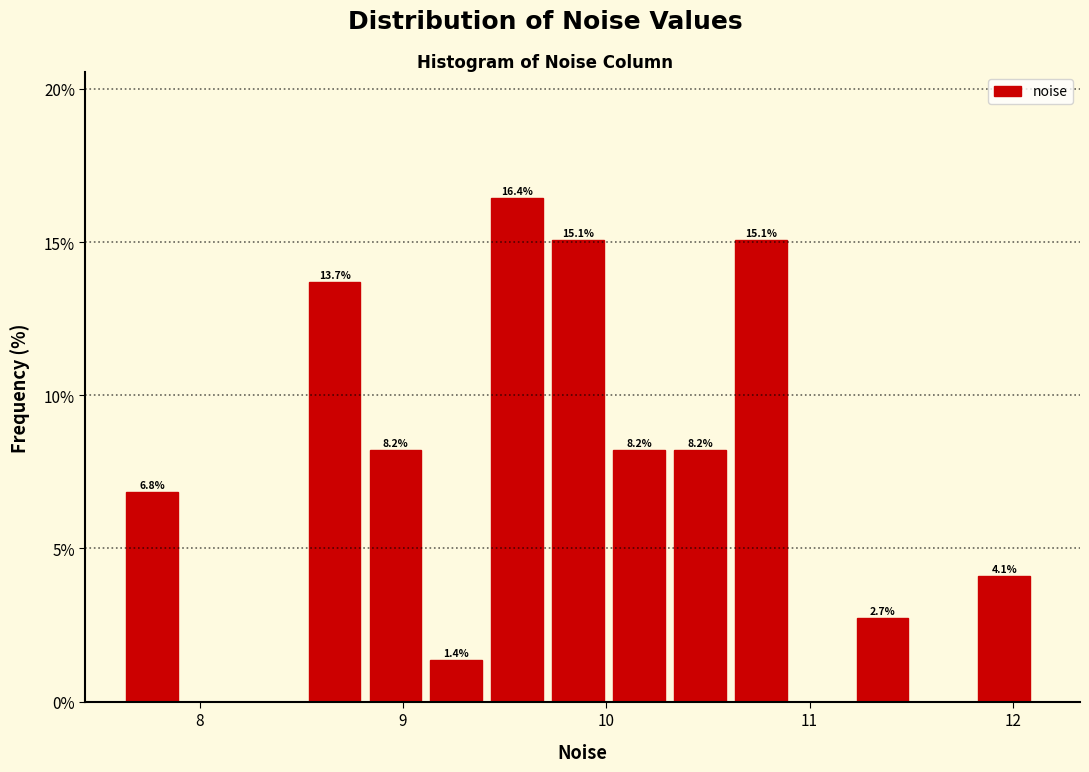

Read against the x-axis, roughly where is the centre of the tallest bar?

9.6